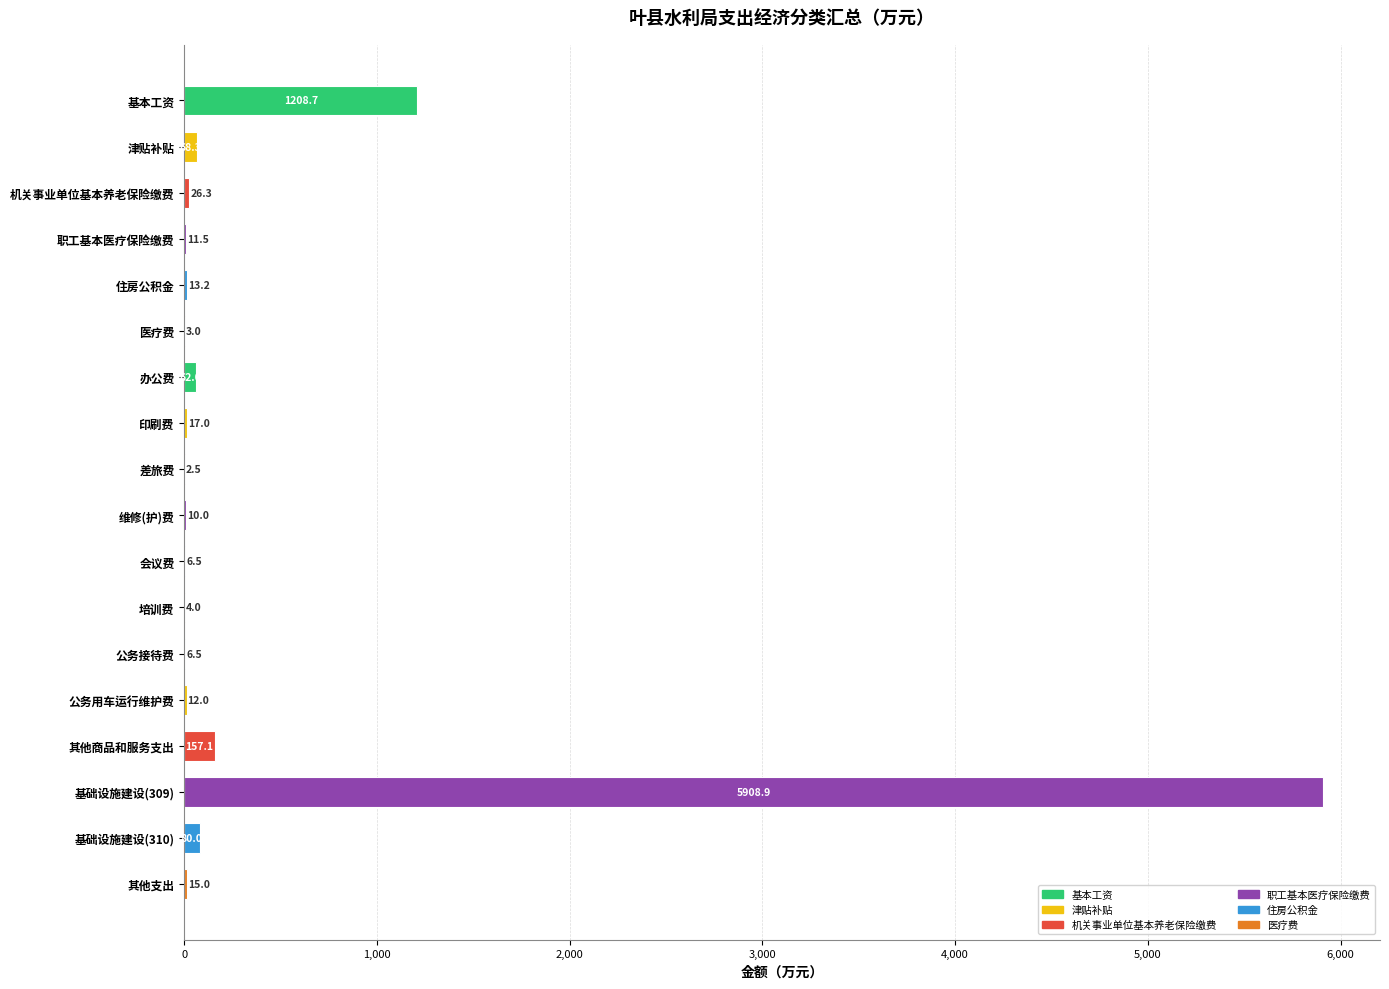

At which category does the chart reach its peak across all series?

基础设施建设(309)